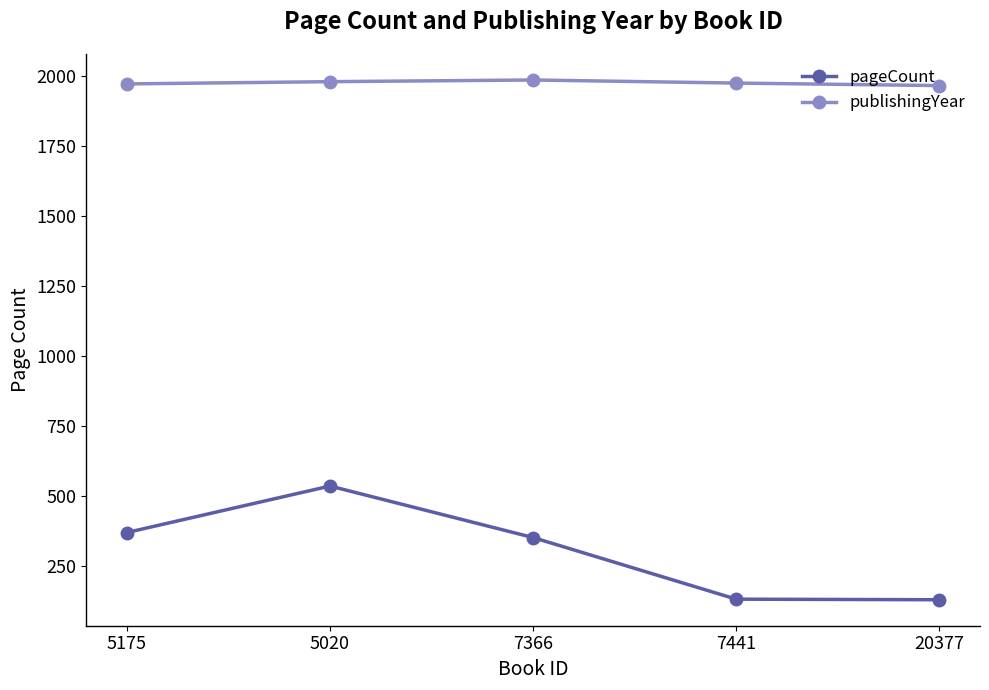

True or false: pageCount has a value of 536 at 5020.

True